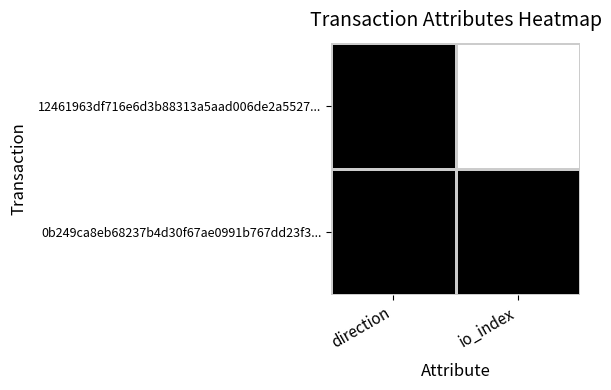

Count the number of data series in this chart.

2